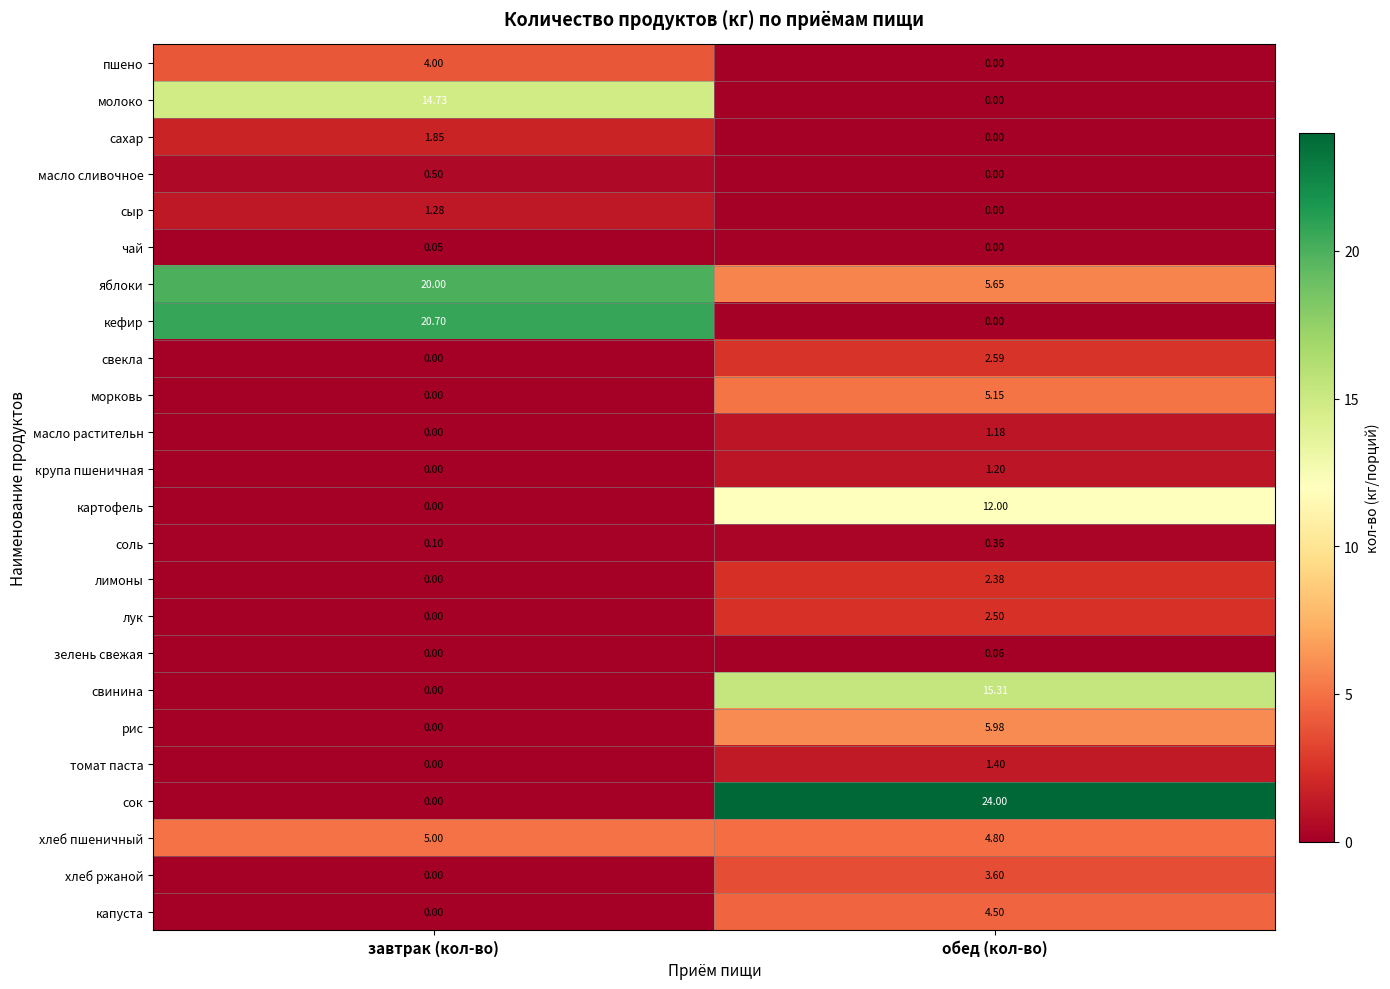

Is the value of масло сливочное at завтрак (кол-во) greater than the value of сахар at завтрак (кол-во)?

No